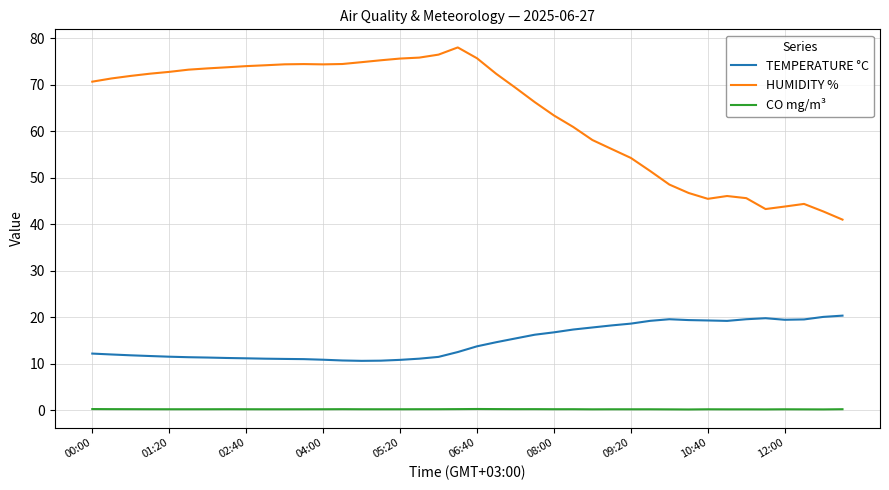

Rank the series by their average value, from highest to lowest.

HUMIDITY %, TEMPERATURE °C, CO mg/m³